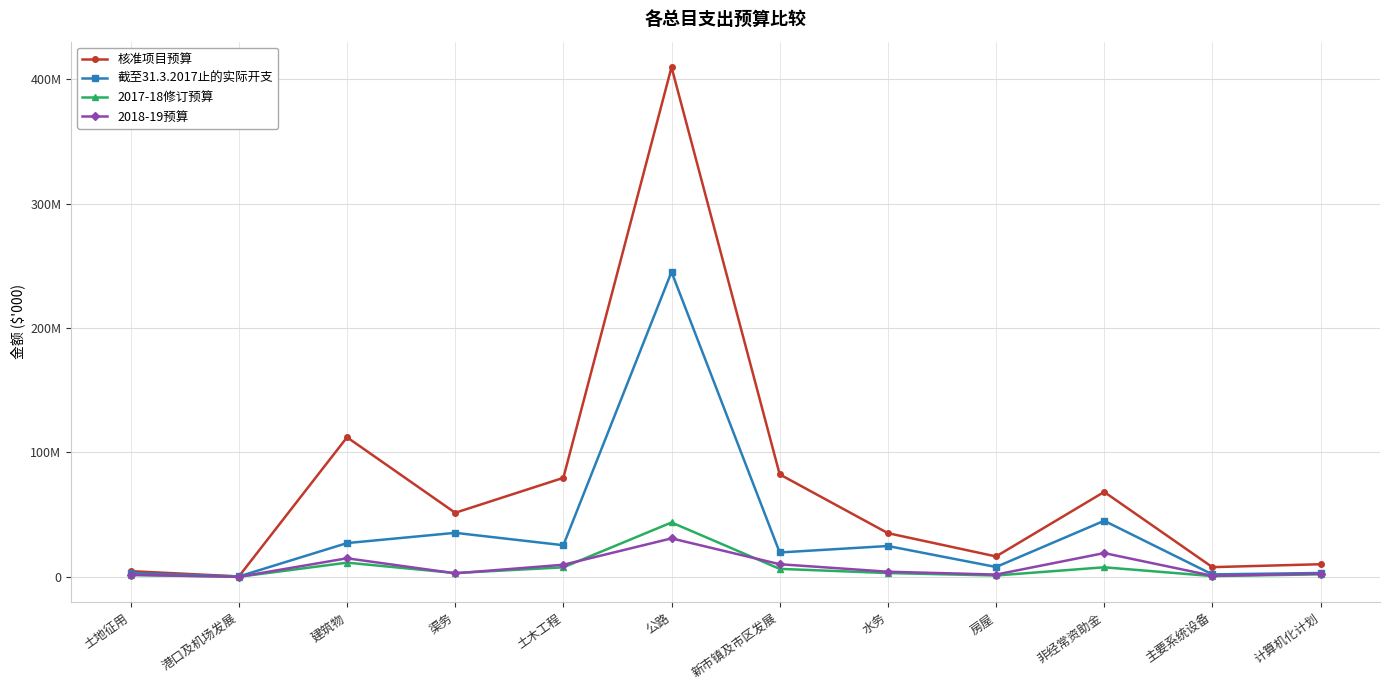

True or false: 2017-18修订预算 has more than 0 points higher than both neighbors.

True